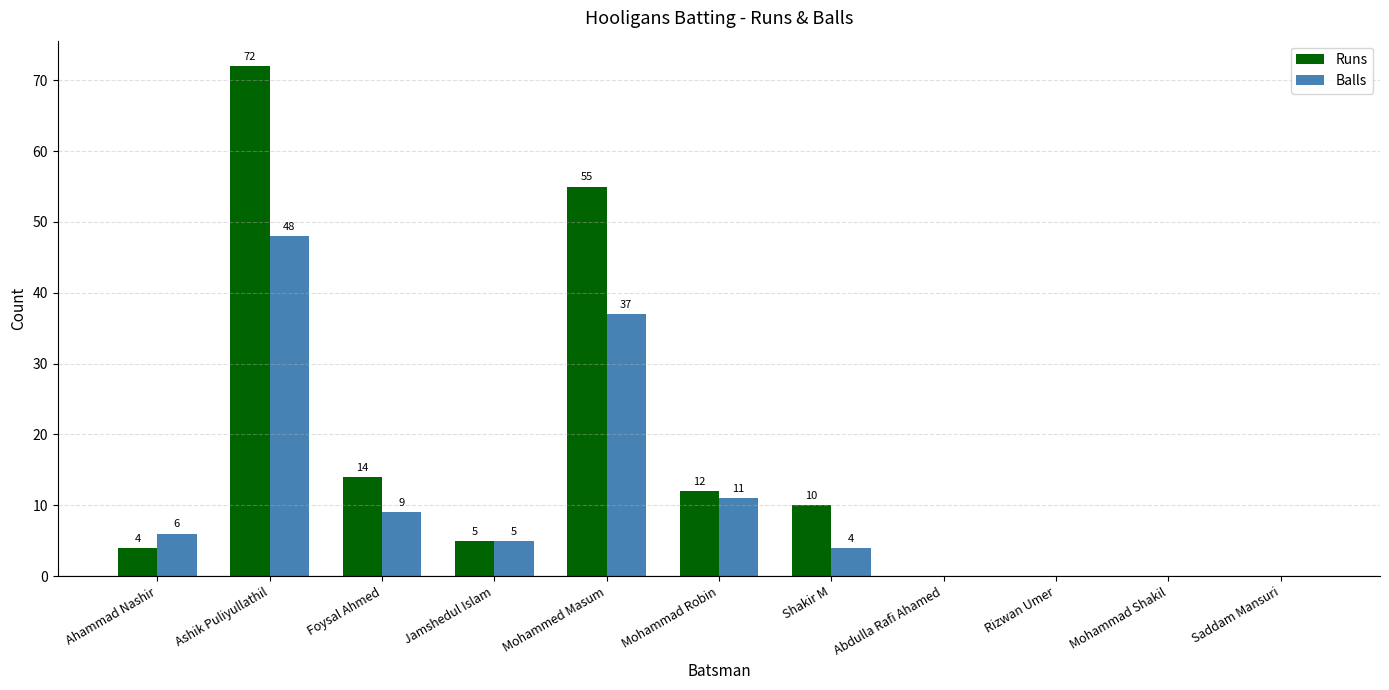

Between Foysal Ahmed and Mohammad Shakil, which series saw the biggest shift?

Runs